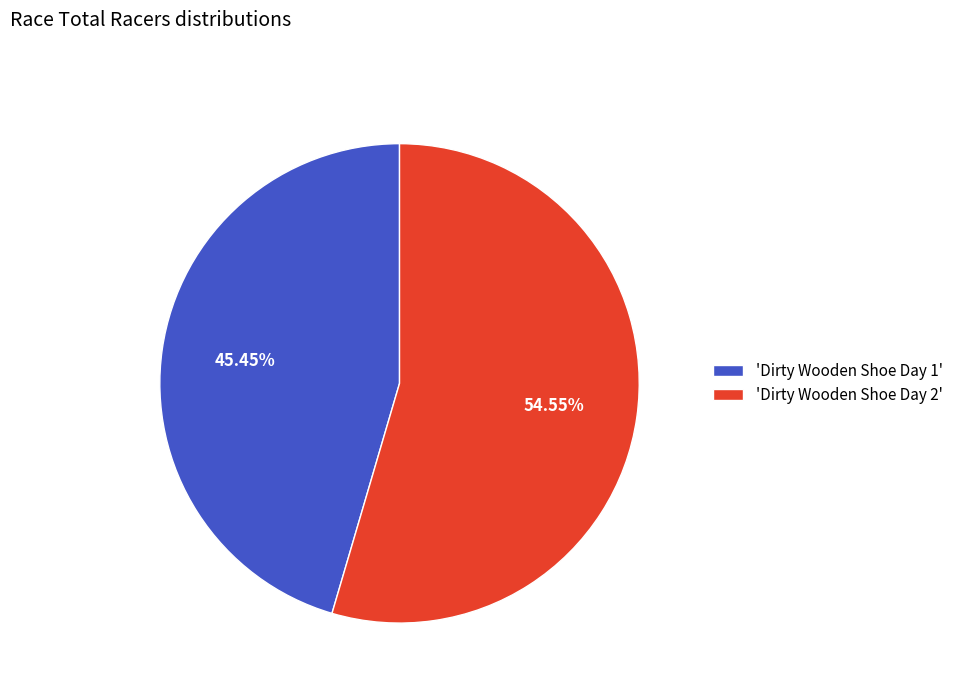

Rank the categories by value from lowest to highest.

'Dirty Wooden Shoe Day 1', 'Dirty Wooden Shoe Day 2'